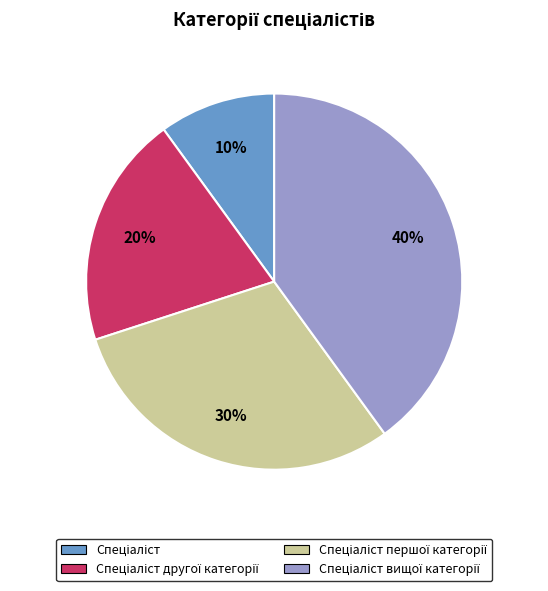

How many segments does this pie chart have?

4